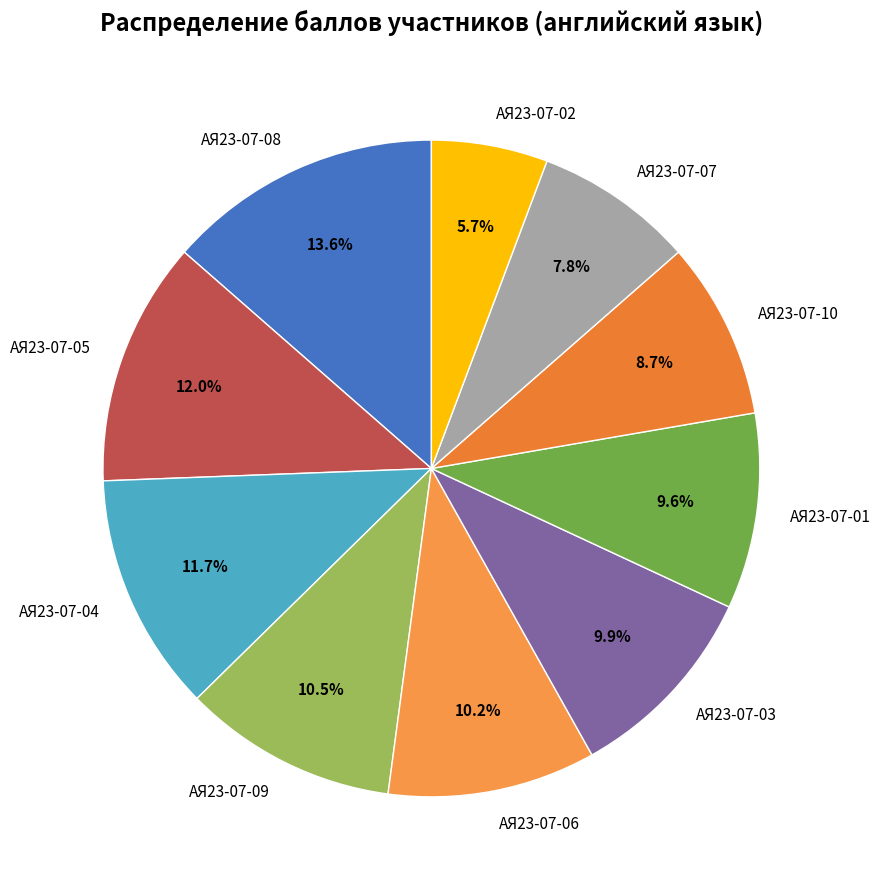

Which category has the biggest portion of the pie?

АЯ23-07-08